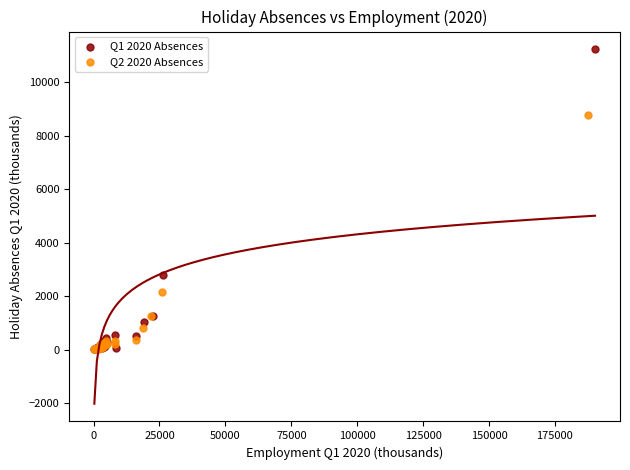

Which series reaches the maximum Y coordinate?

Q1 2020 Absences